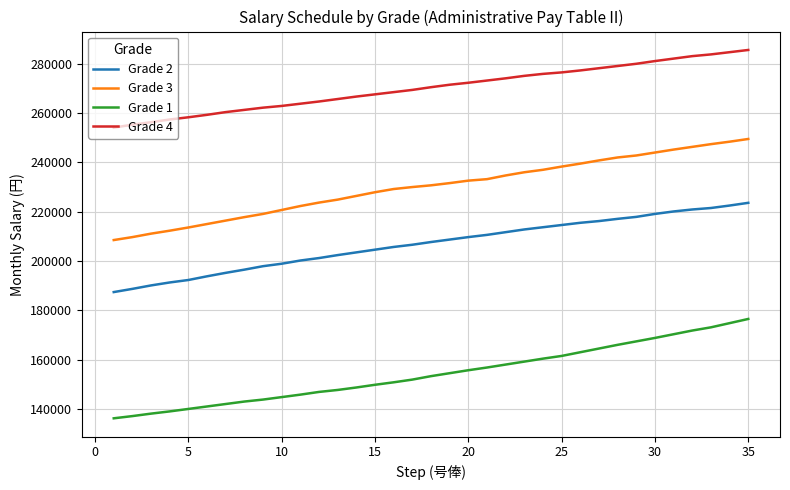

Rank the series by their average value, from highest to lowest.

Grade 4, Grade 3, Grade 2, Grade 1